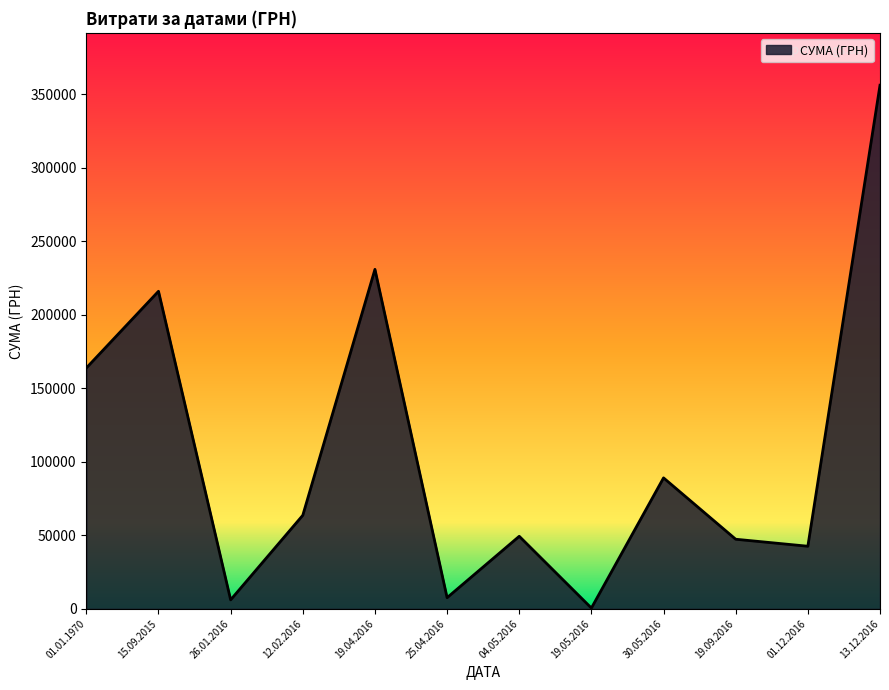

The value at 13.12.2016 is 958.2. True or false?

False